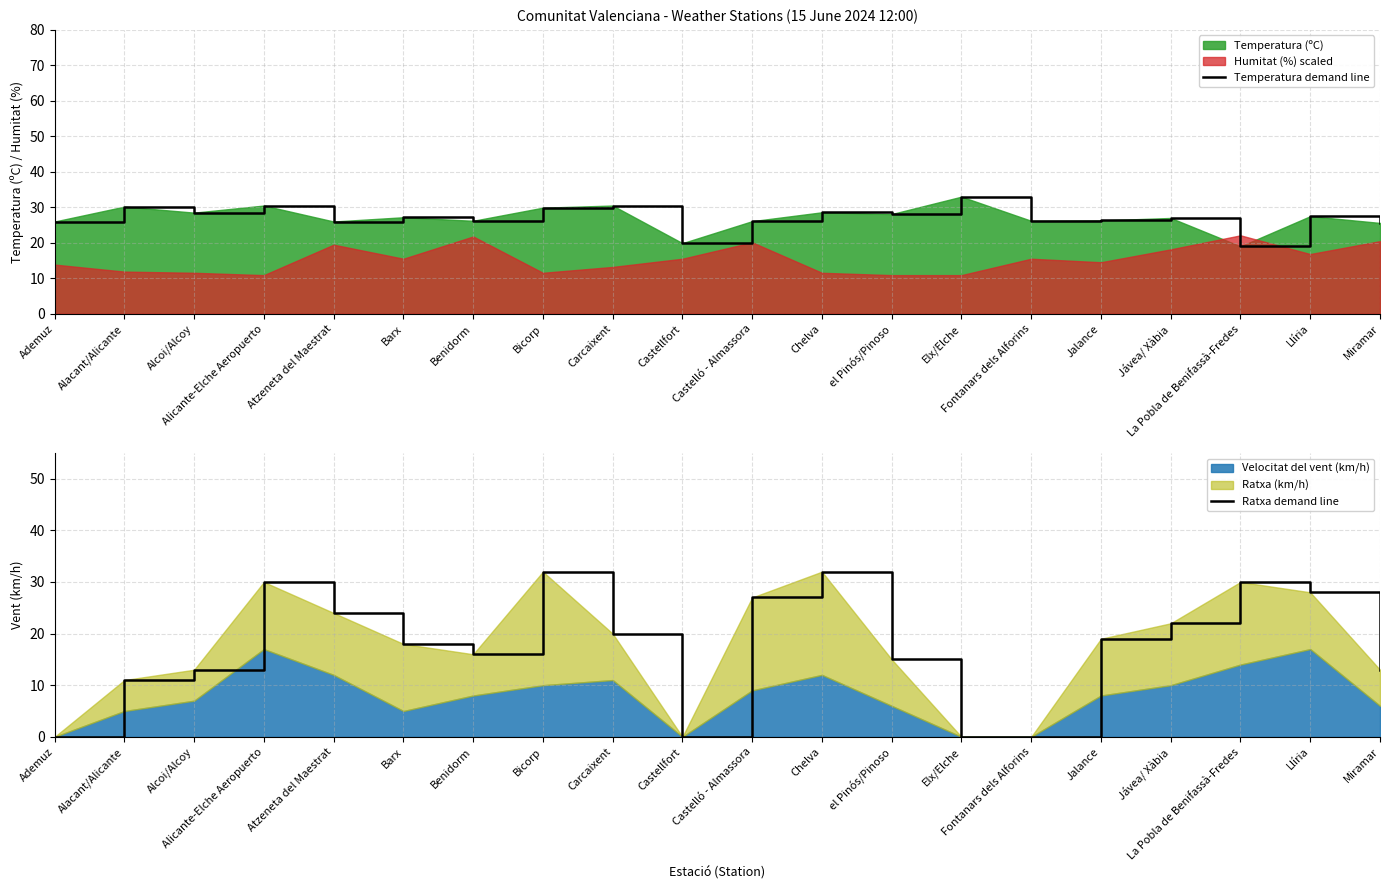

Reading left to right, what are all the values shown in this chart?

Temperatura demand line: Ademuz=26.0	Alacant/Alicante=30.2	Alcoi/Alcoy=28.5	Alicante-Elche Aeropuerto=30.5	Atzeneta del Maestrat=26.0	Barx=27.2	Benidorm=26.2	Bicorp=29.9	Carcaixent=30.5	Castellfort=19.9	Castelló - Almassora=26.1	Chelva=28.6	el Pinós/Pinoso=28.1	Elx/Elche=33.0	Fontanars dels Alforins=26.2	Jalance=26.3	Jávea/ Xàbia=27.0	La Pobla de Benifassà-Fredes=19.0	Llíria=27.5	Miramar=25.6
Ratxa demand line: Ademuz=0.0	Alacant/Alicante=11.0	Alcoi/Alcoy=13.0	Alicante-Elche Aeropuerto=30.0	Atzeneta del Maestrat=24.0	Barx=18.0	Benidorm=16.0	Bicorp=32.0	Carcaixent=20.0	Castellfort=0.0	Castelló - Almassora=27.0	Chelva=32.0	el Pinós/Pinoso=15.0	Elx/Elche=0.0	Fontanars dels Alforins=0.0	Jalance=19.0	Jávea/ Xàbia=22.0	La Pobla de Benifassà-Fredes=30.0	Llíria=28.0	Miramar=13.0